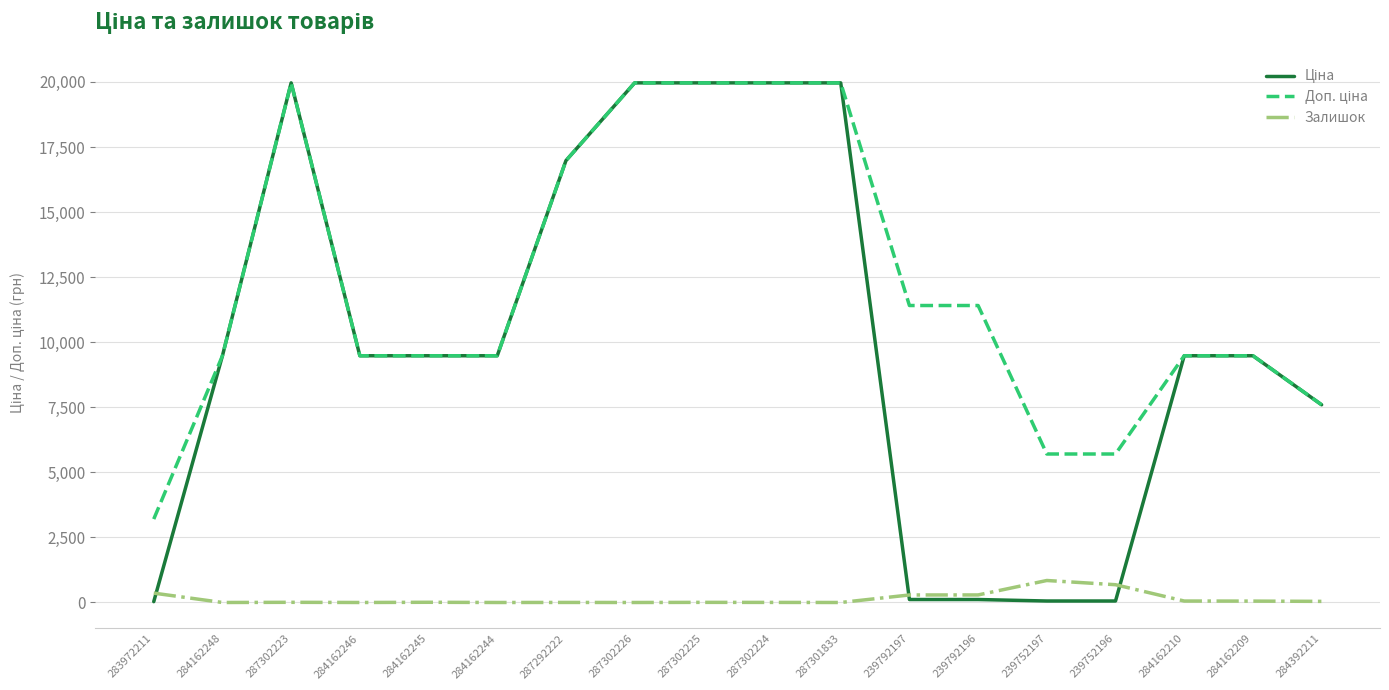

True or false: Залишок has a value of 3.0 at 287302224.

True